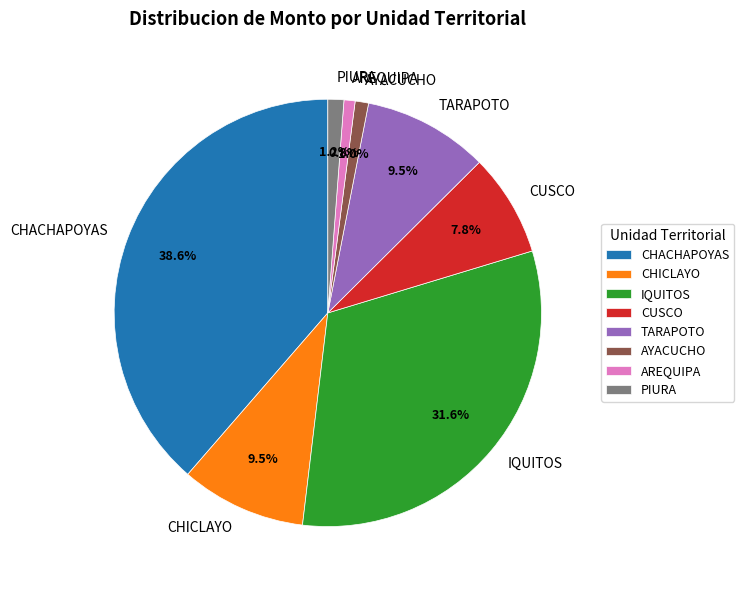

What is the ratio of the value at CUSCO to the value at CHICLAYO?

0.8